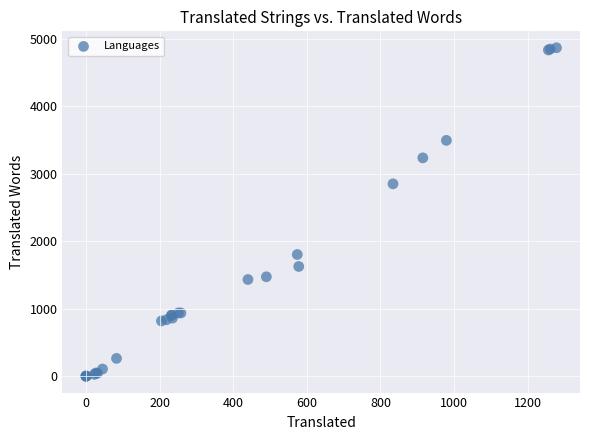

What Y value in the scatter plot is closest to 2432?

2849